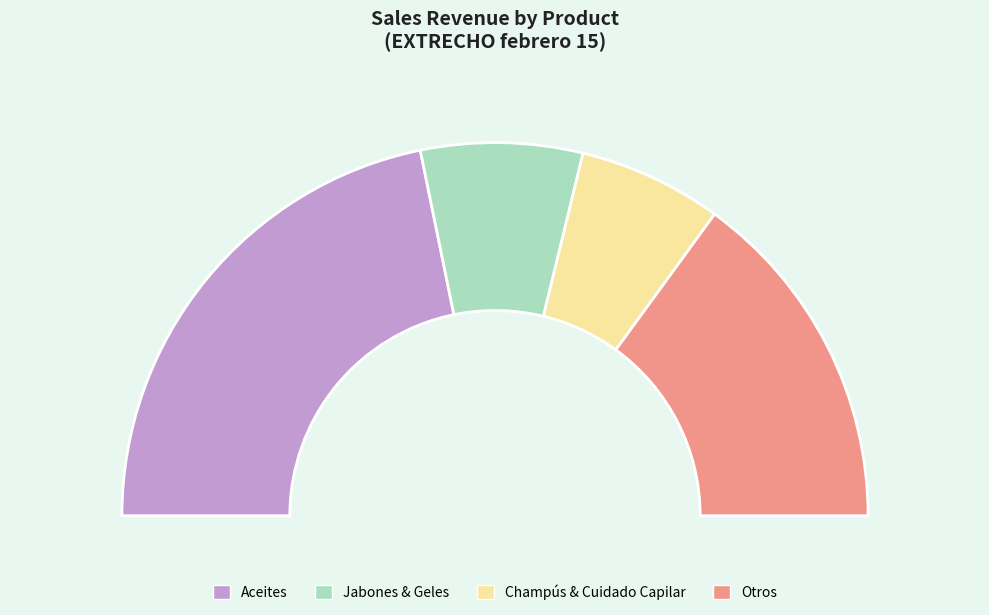

Does UNGÜENTO BALSÁMICO 50ml represent more than half of the total?

No